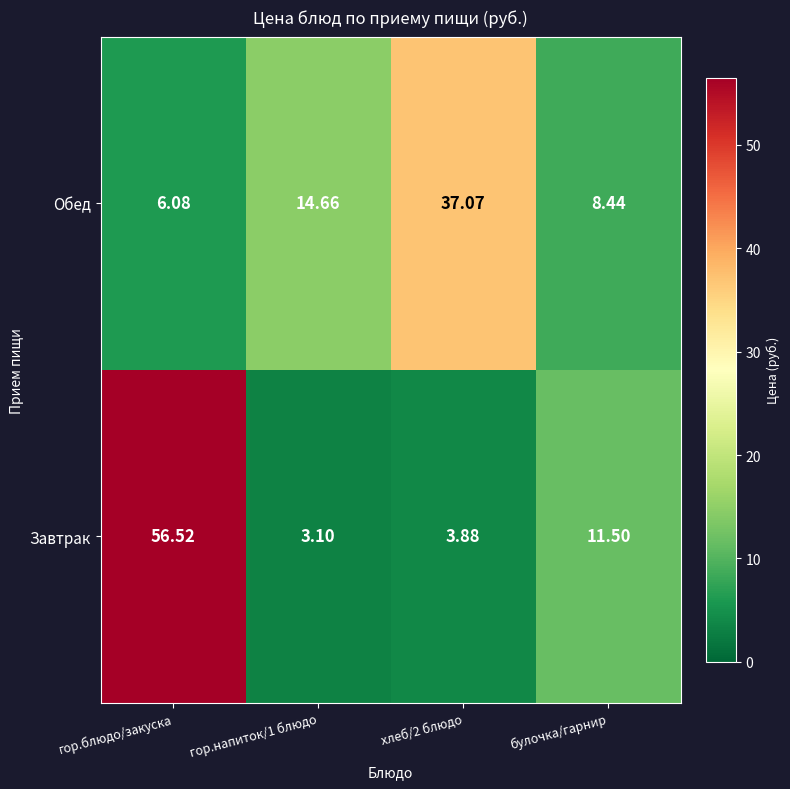

At which label does Завтрак first exceed 11?

гор.блюдо/закуска